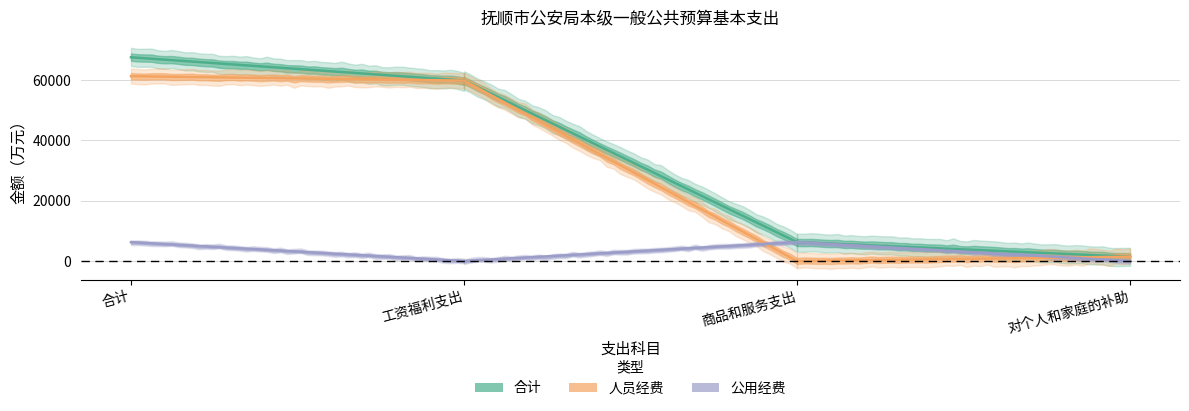

Which series has the widest spread of values?

合计